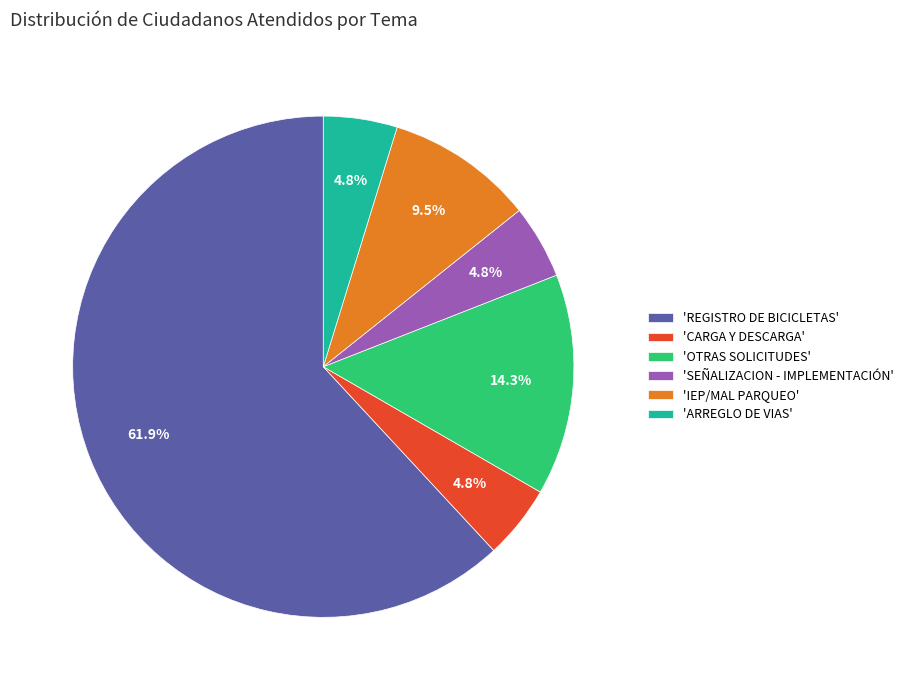

How many slices are in this pie chart?

6